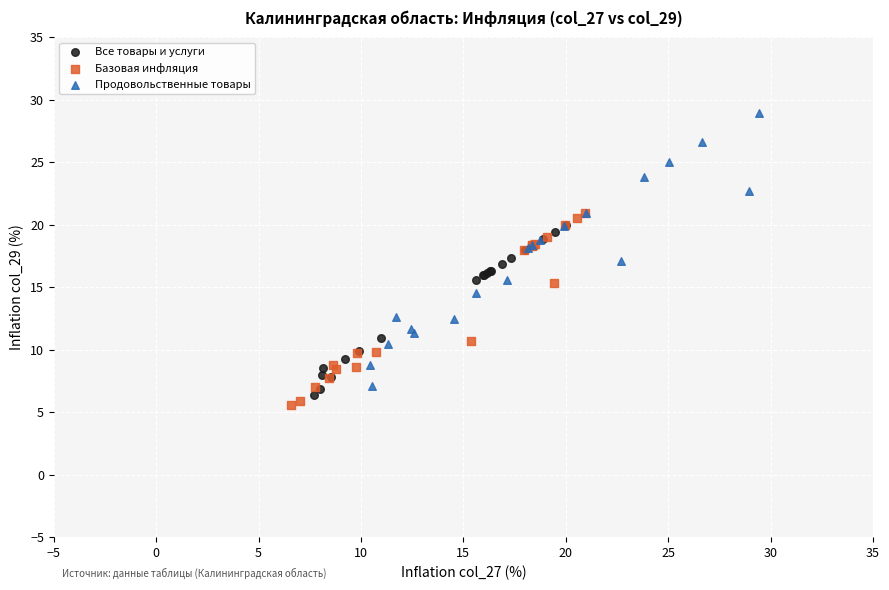

Which series reaches the minimum Y coordinate?

Базовая инфляция